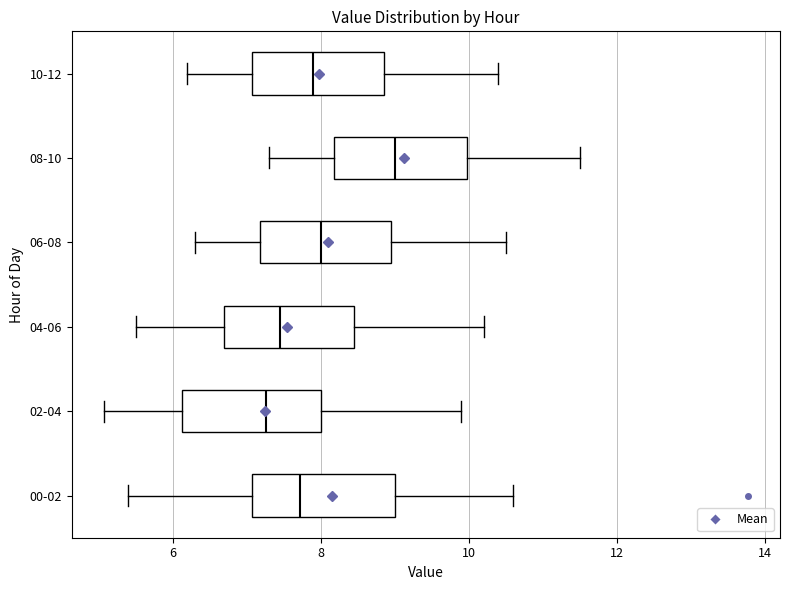

Where is the right edge of the box for 06-08 on the x-axis? The values are not printed on the chart, so give them approximately, as read against the axis.

9.0